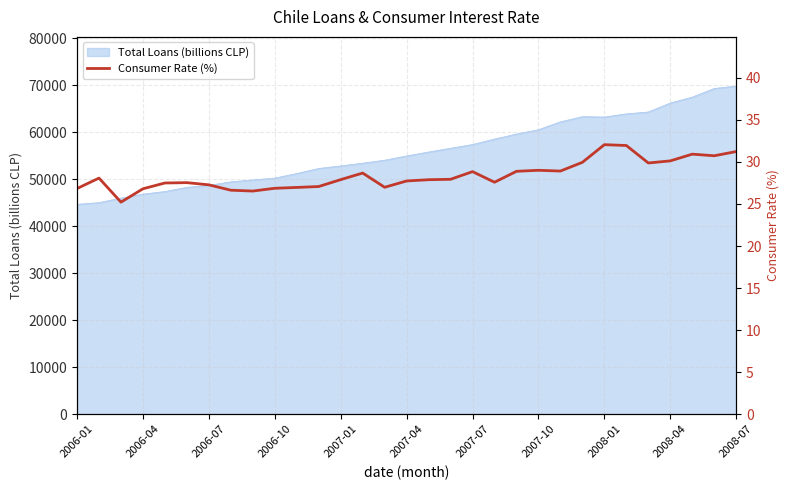

What is the minimum value shown in the chart?

25.2